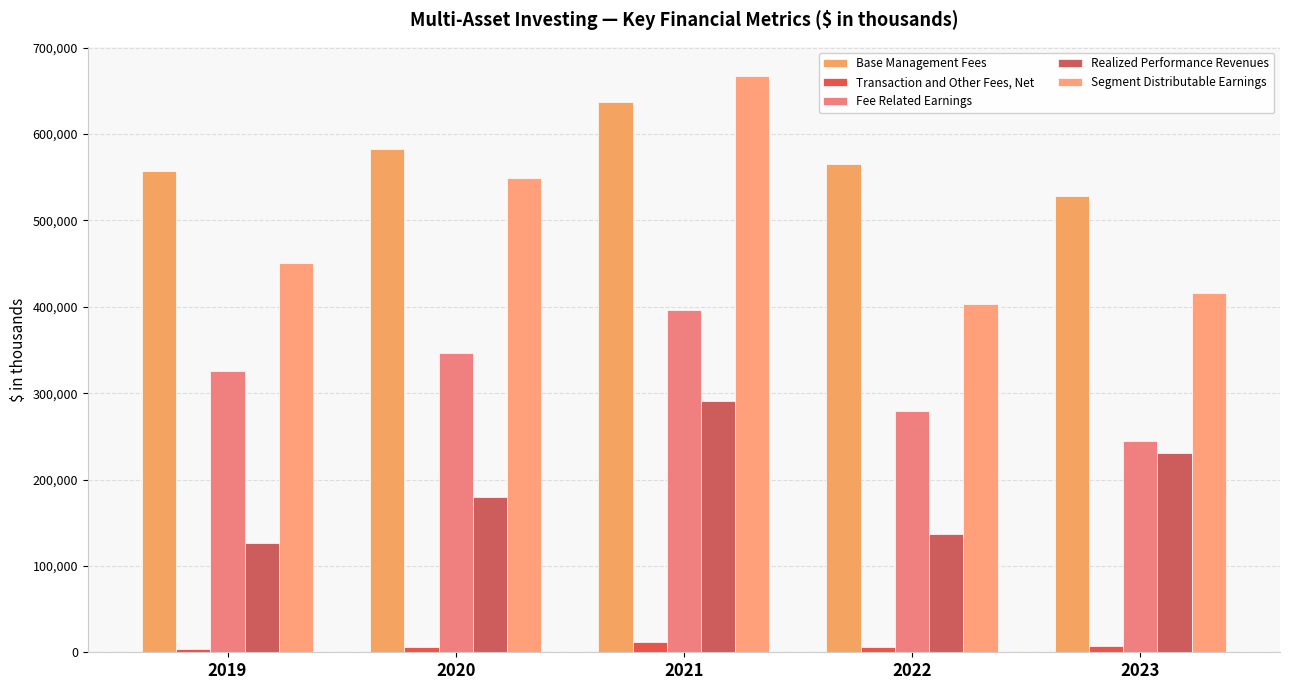

What is the greatest value displayed?

667588